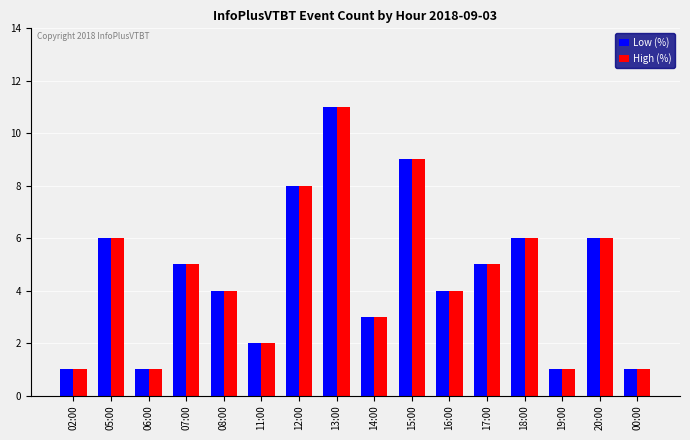

How many data points in Low (%) are less than 5?

8